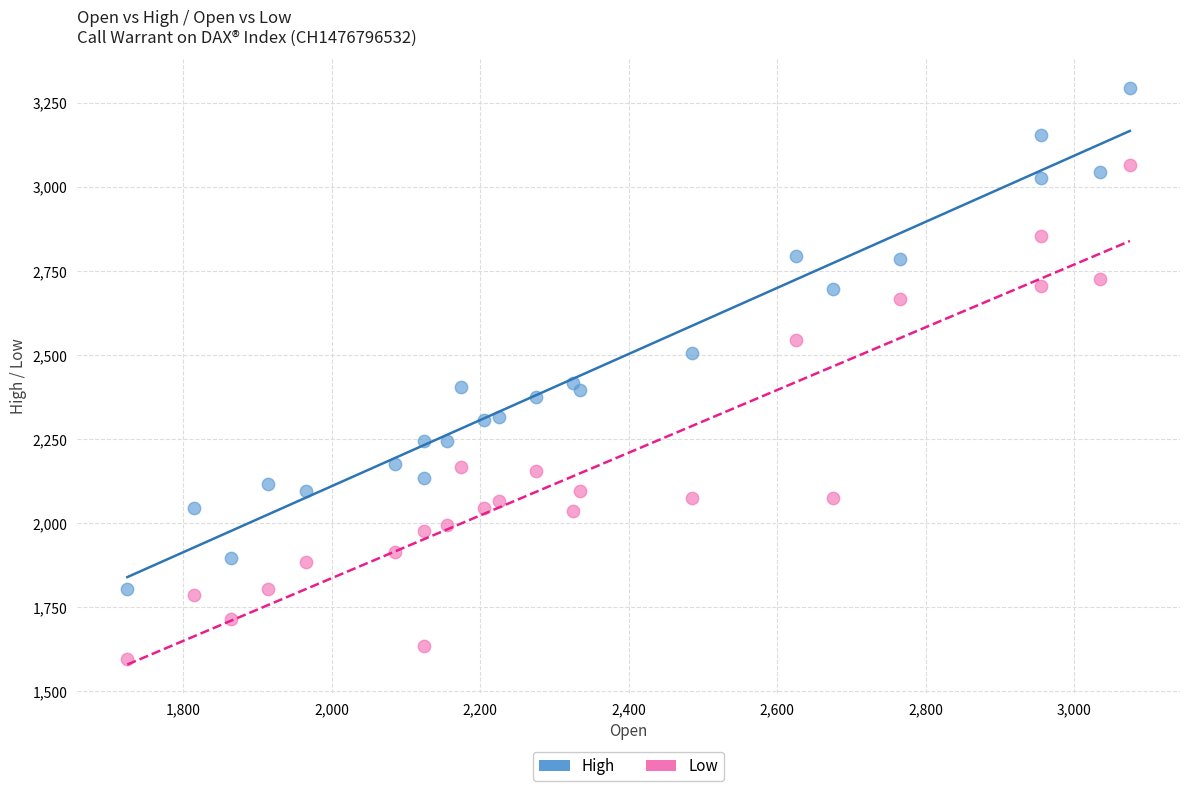

Which series has the widest spread of Y values?

High